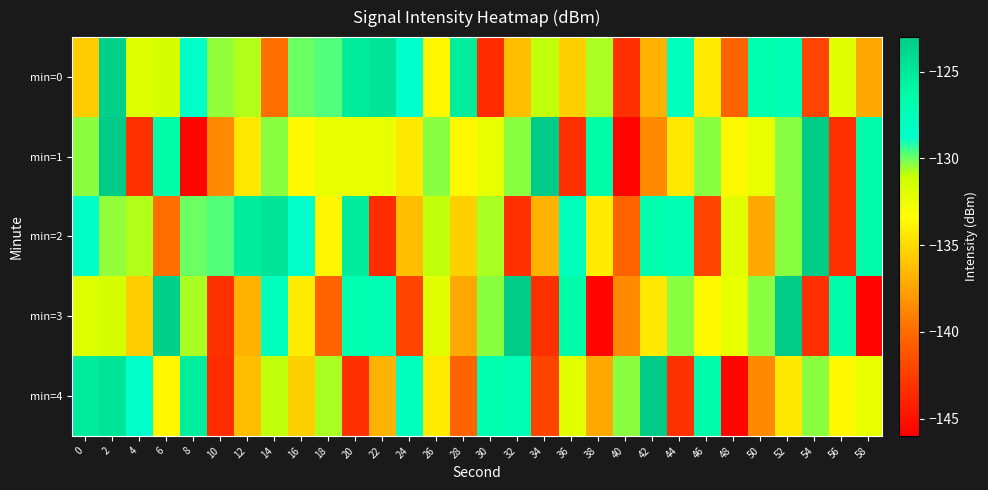

What is the smallest value displayed?

-145.7